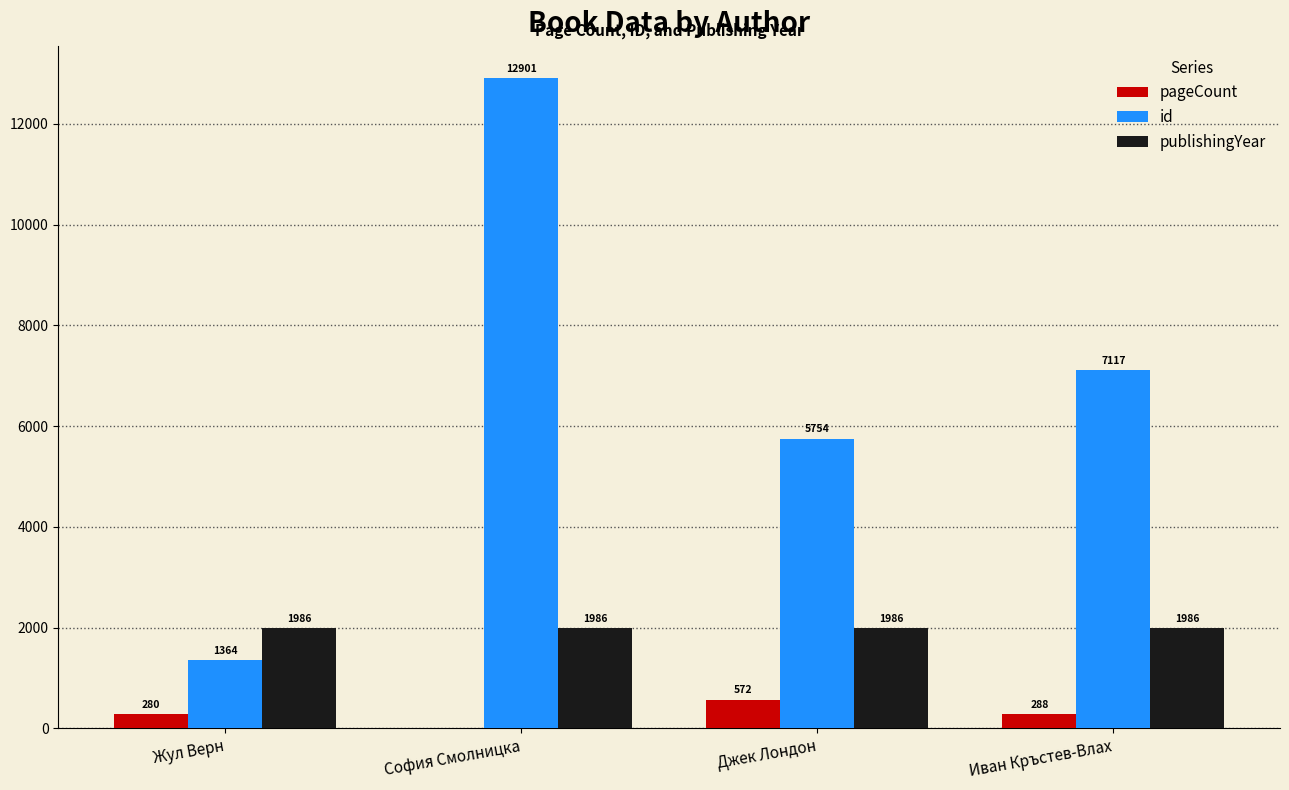

The value of pageCount at София Смолницка is 0. True or false?

True